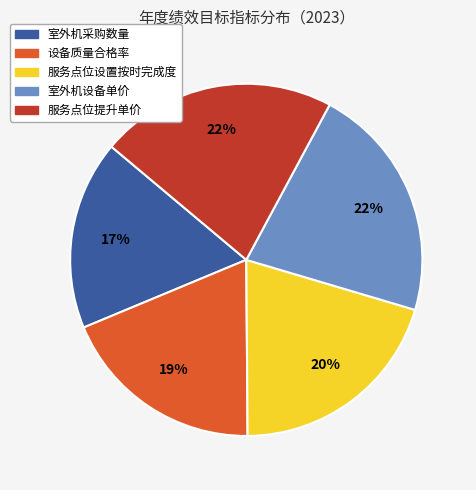

What percentage is the 设备质量合格率 slice, to the nearest percent?

19%